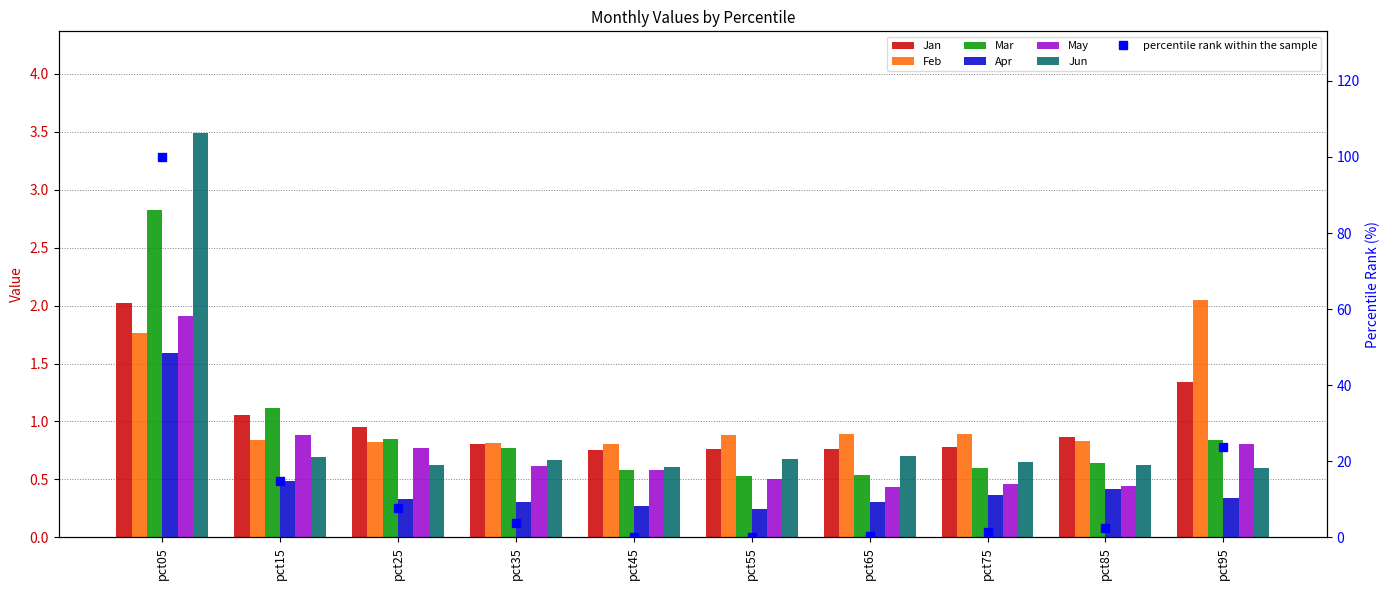

What is the difference between the highest and lowest values at pct85?

0.4